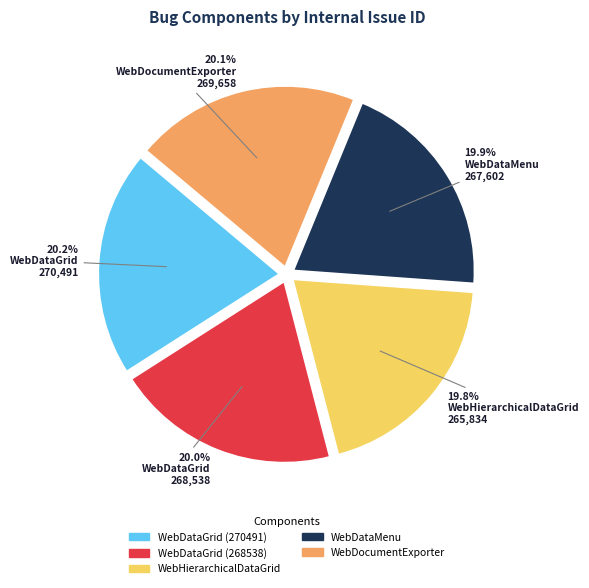

Is there any slice that represents more than half of the pie?

No